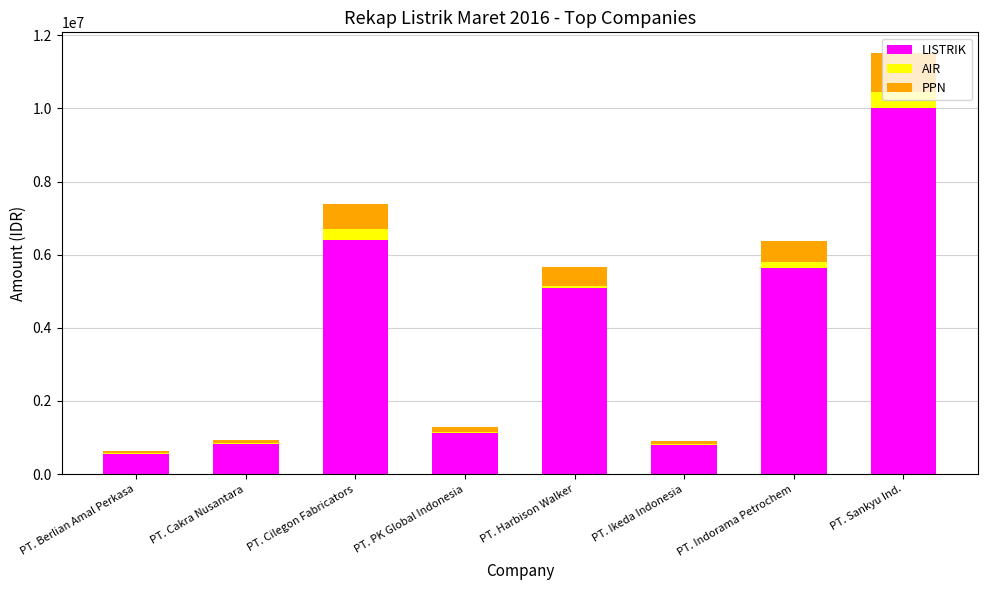

At which category is the sum across all series the highest?

PT. Sankyu Ind.